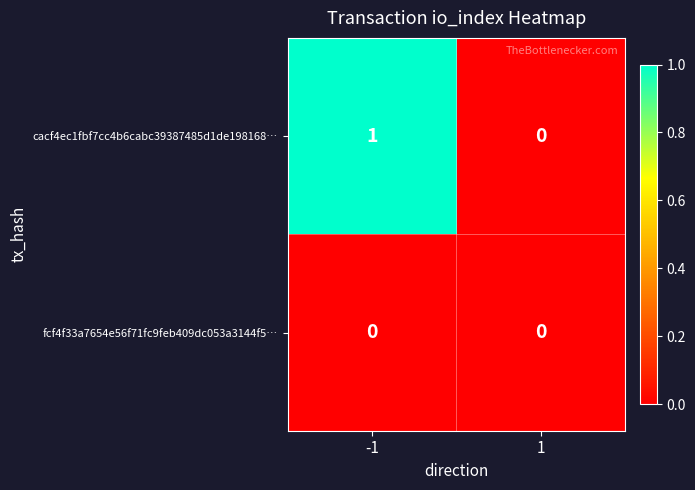

True or false: cacf4ec1fbf7cc4b6cabc39387485d1de198168… has a value of 1 at 1.

False